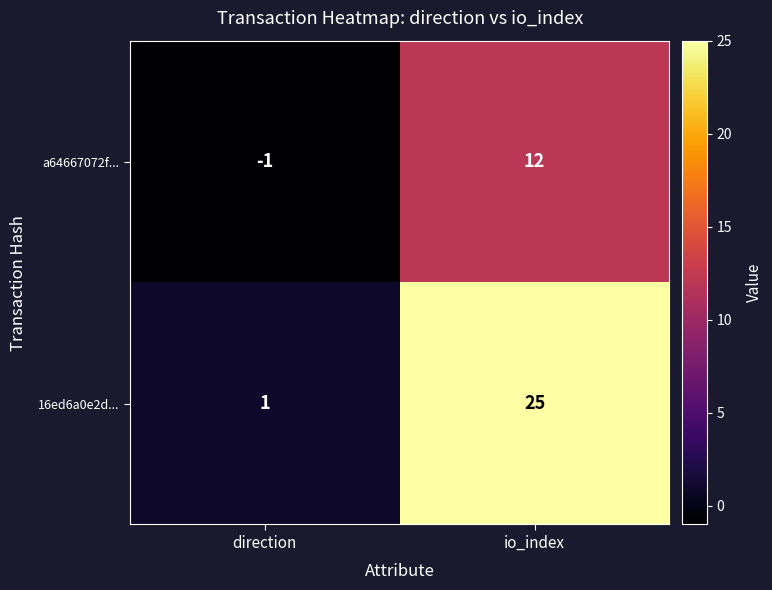

Count the number of data series in this chart.

2